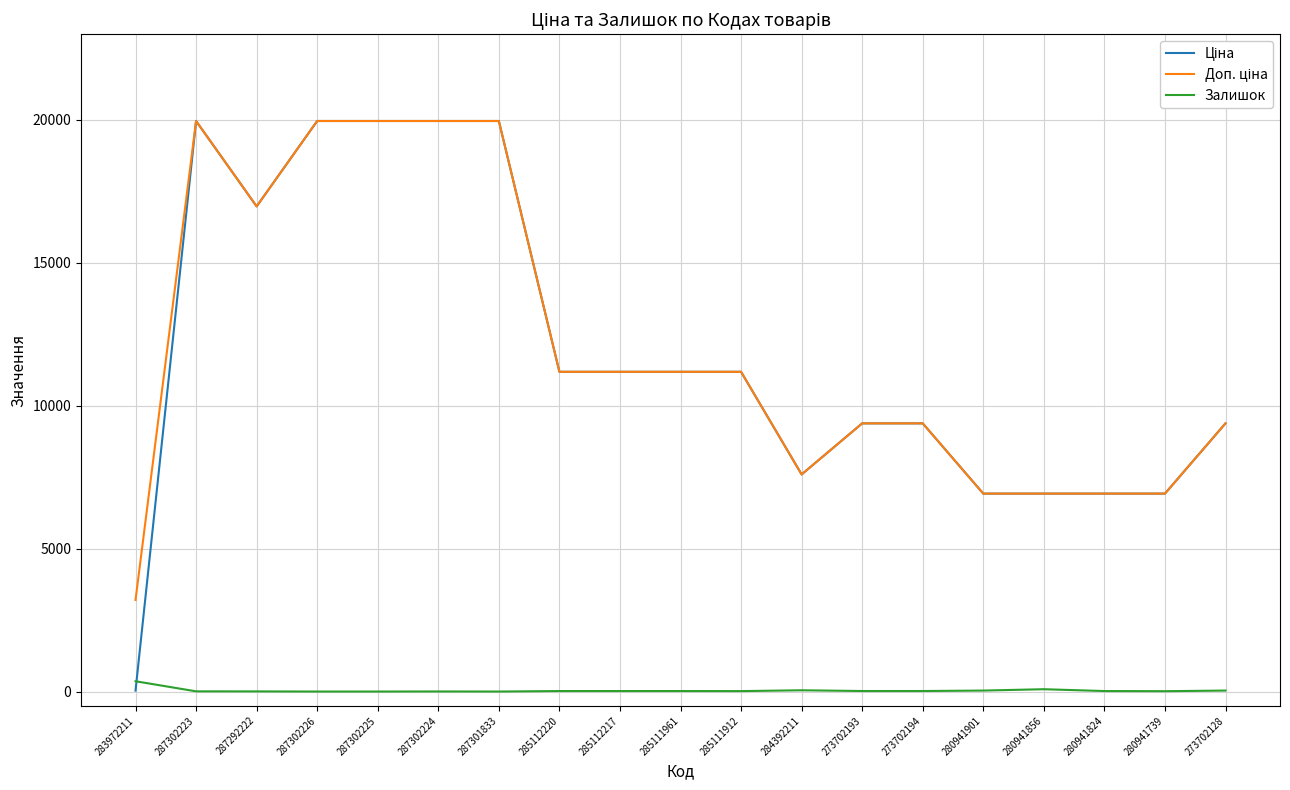

True or false: Залишок has a value of 81.0 at 280941856.

True